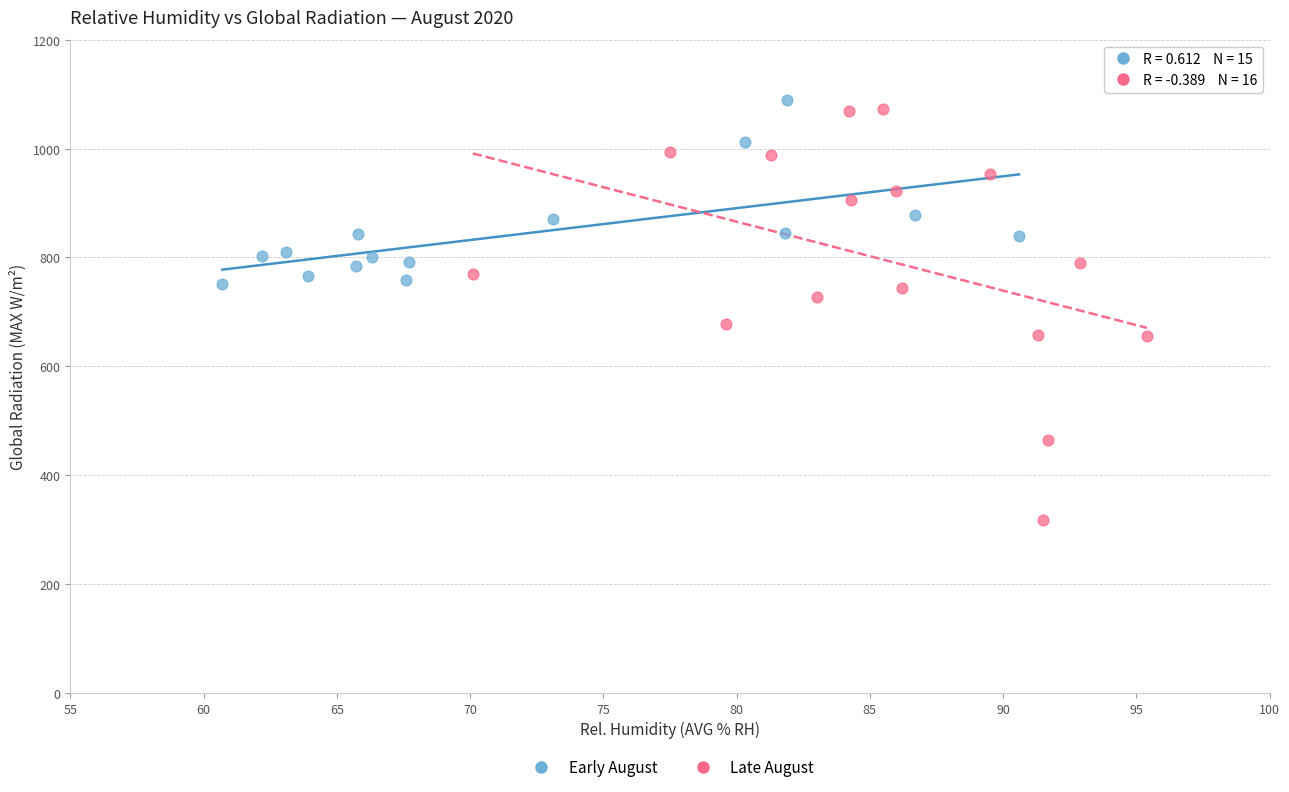

Which series has the widest spread of Y values?

Late August